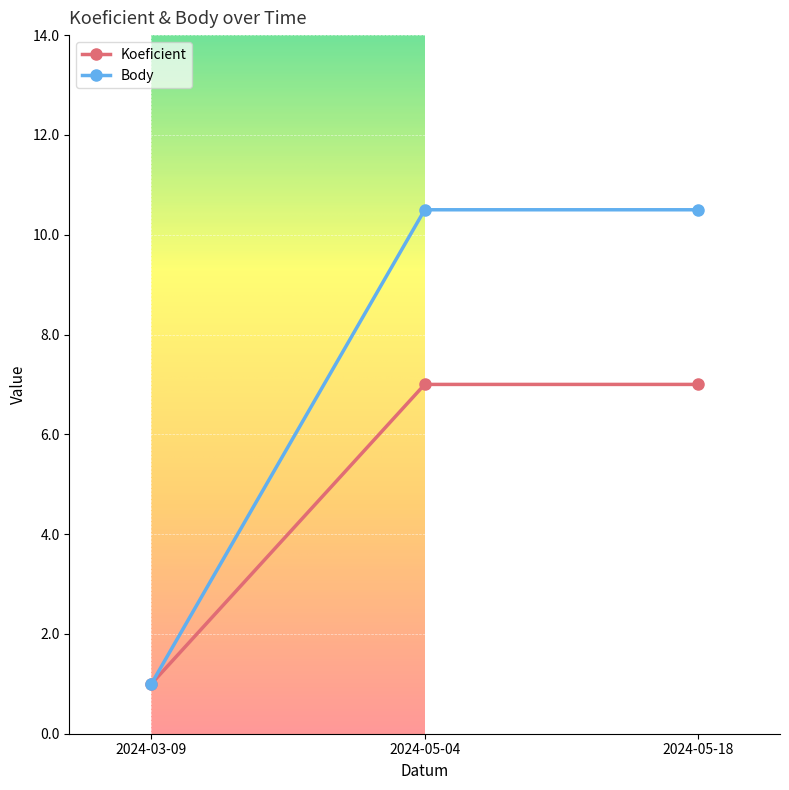

What is the approximate value of Body at 2024-05-18?

10.5